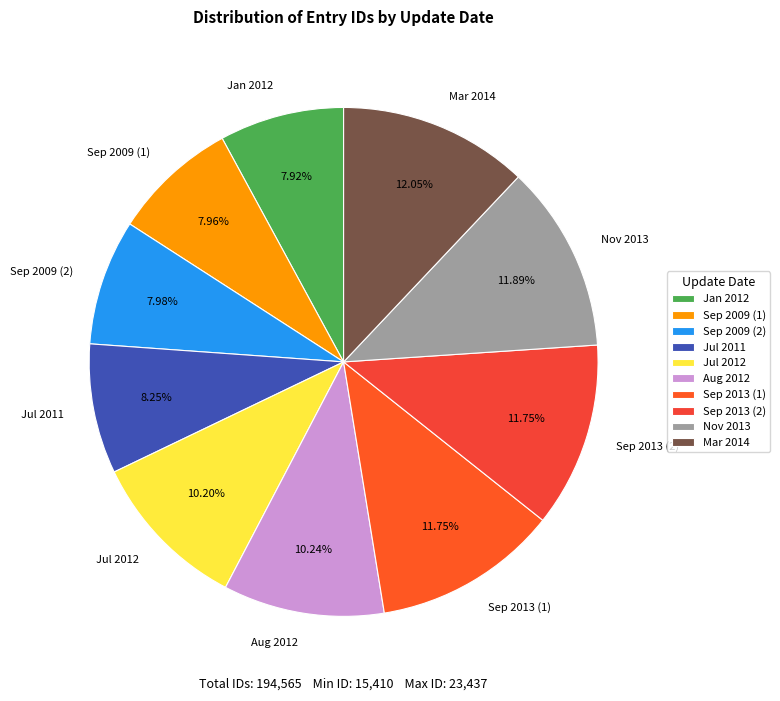

How many slices are in this pie chart?

10